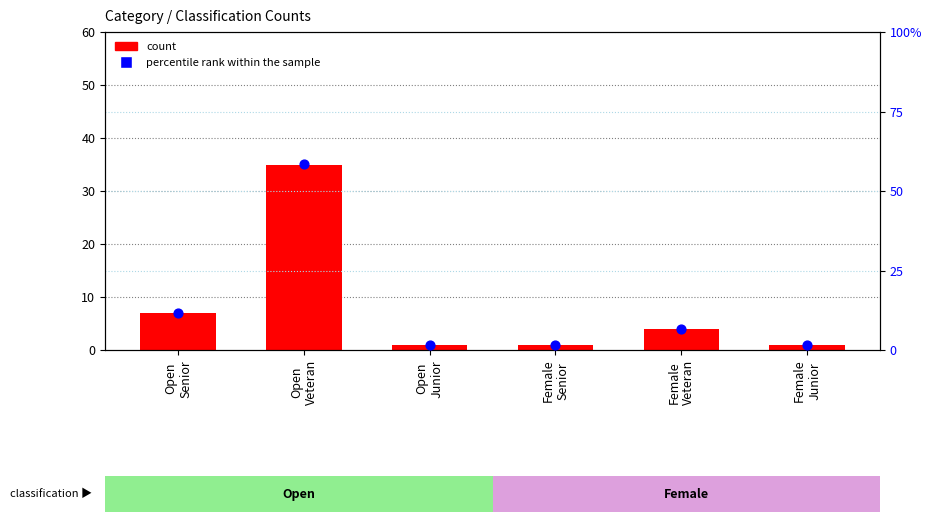

Which series reaches the minimum Y coordinate?

count